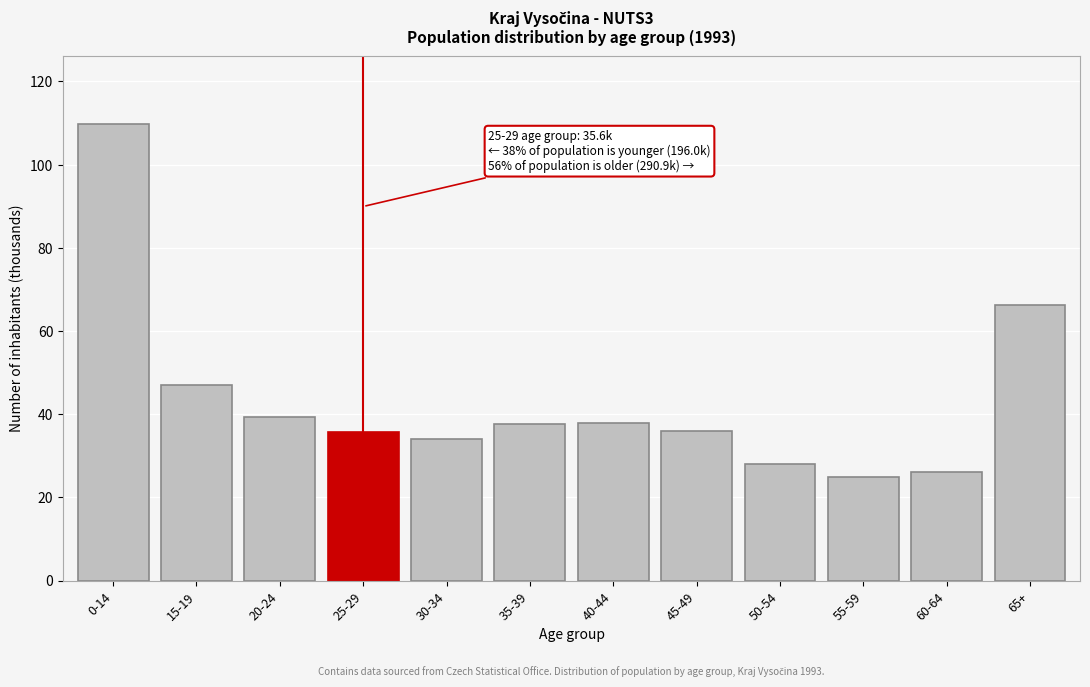

At which category does the chart reach its peak across all series?

0-14